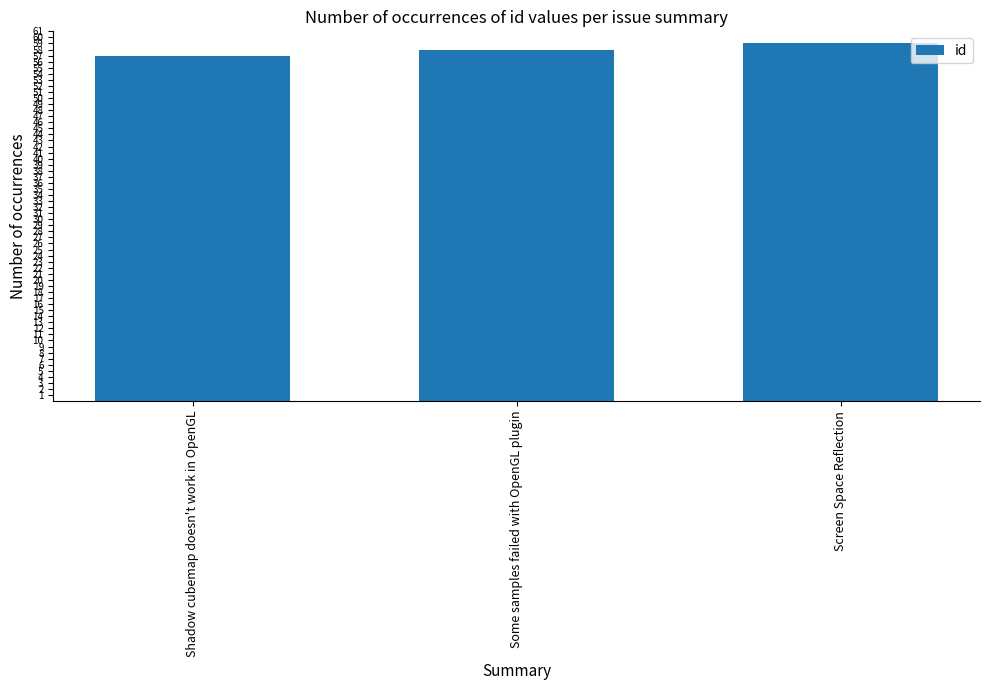

What position from the left is Screen Space Reflection?

3